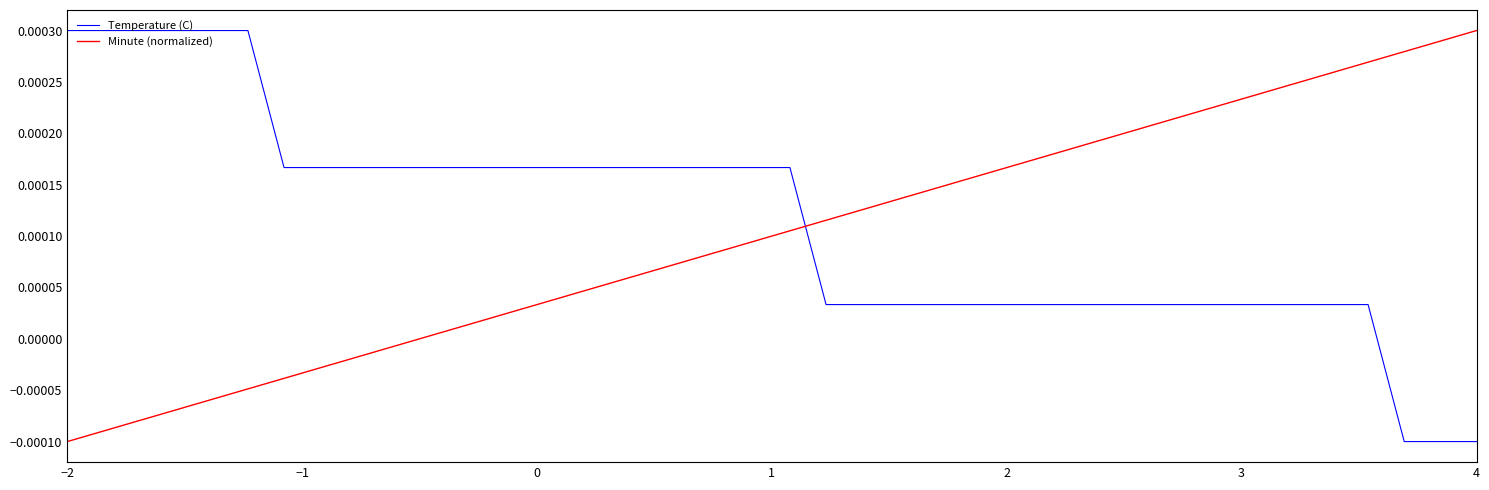

How many times do Temperature (C) and Minute (normalized) cross each other?

1